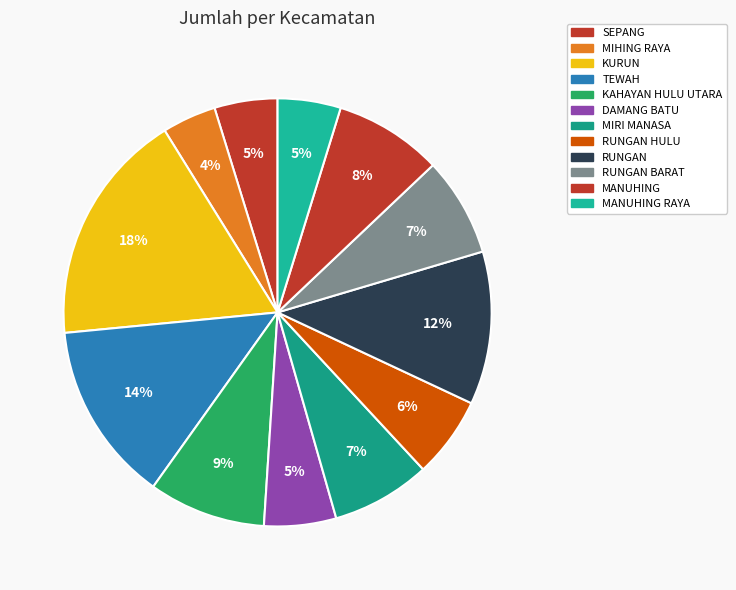

To the nearest percent, what is the combined percentage of MIRI MANASA and TEWAH?

21%